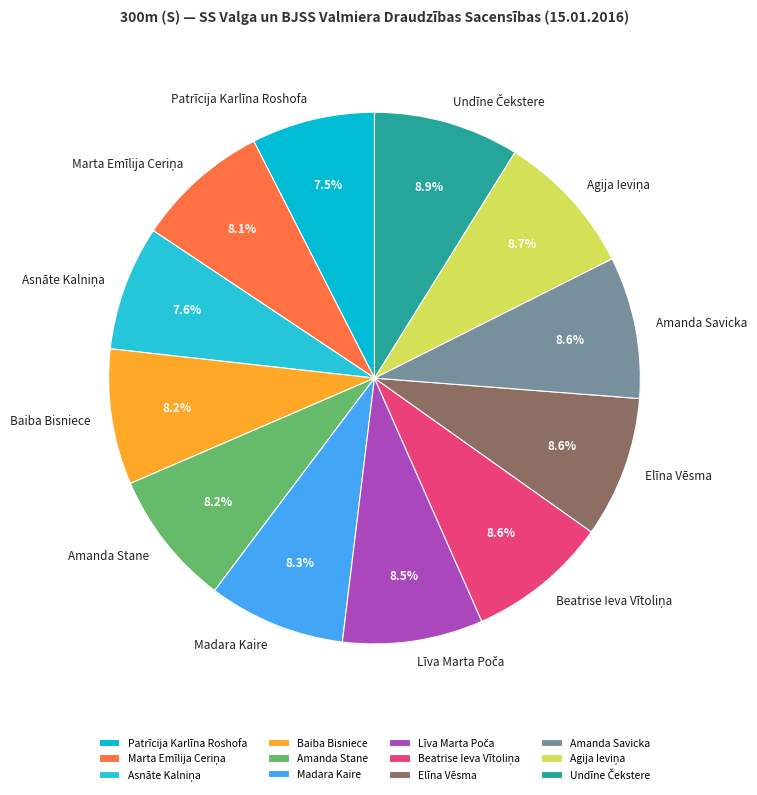

What portion of the pie excludes Amanda Savicka?

91.4%